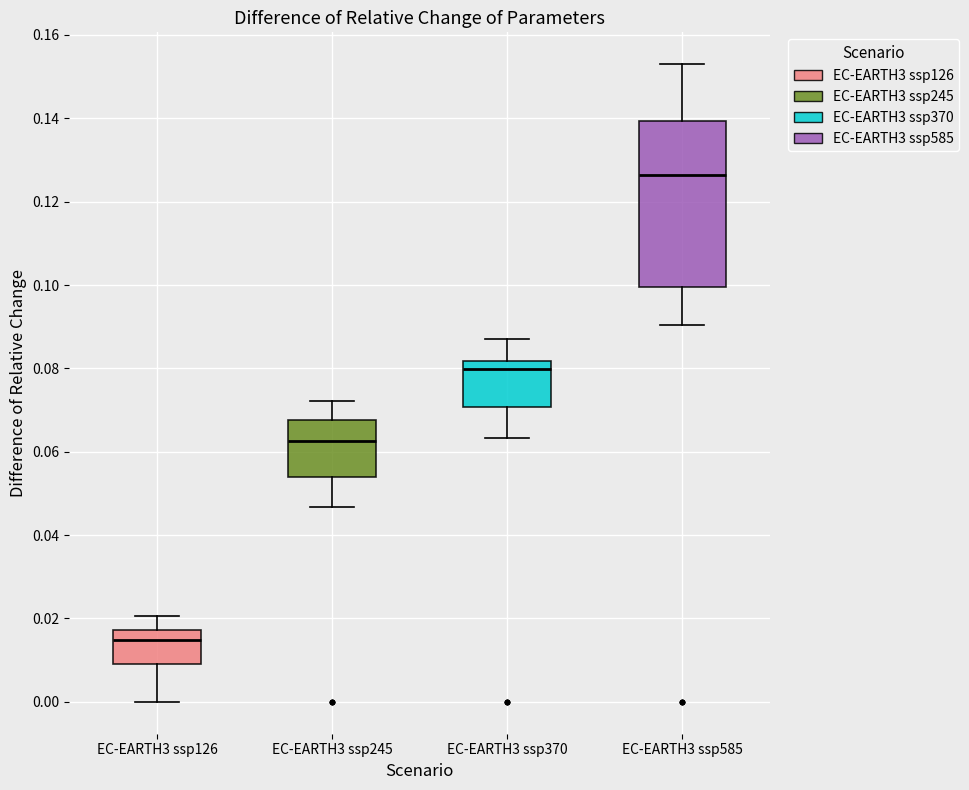

Which box has the highest median line?

EC-EARTH3 ssp585